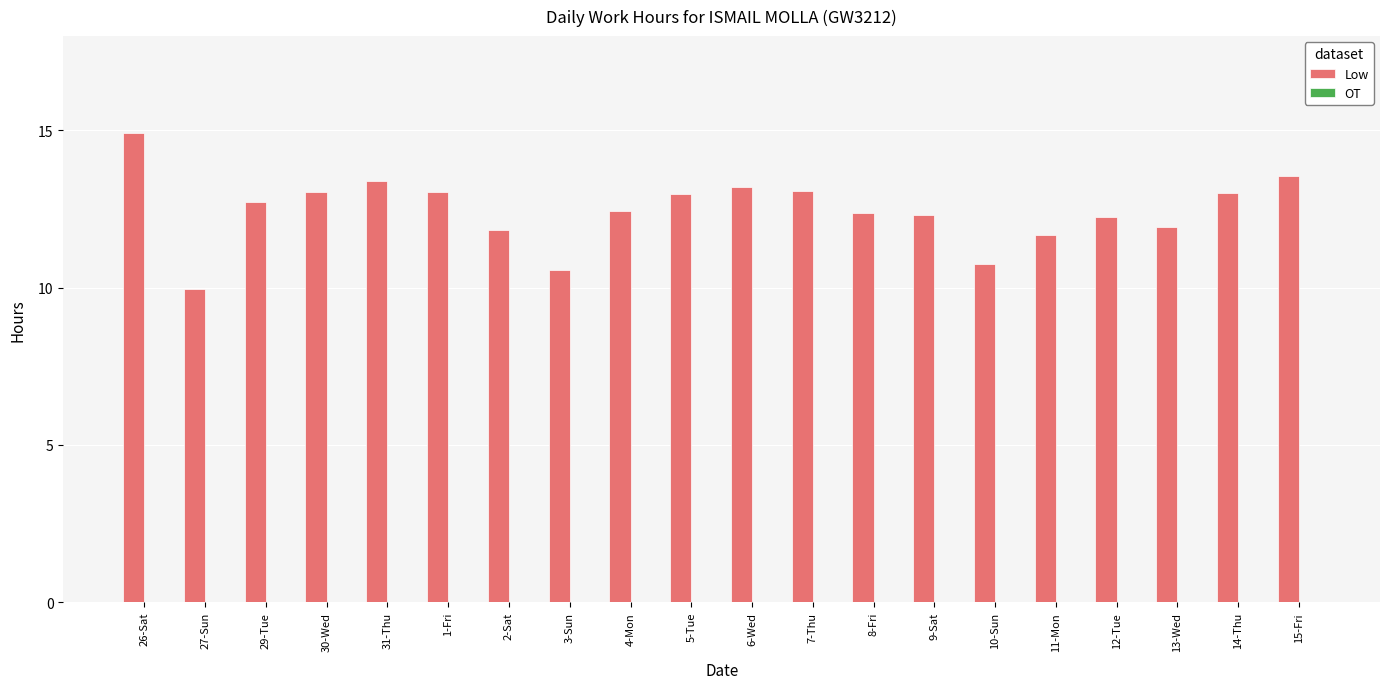

What is the label of the 15th bar from the right?

1-Fri